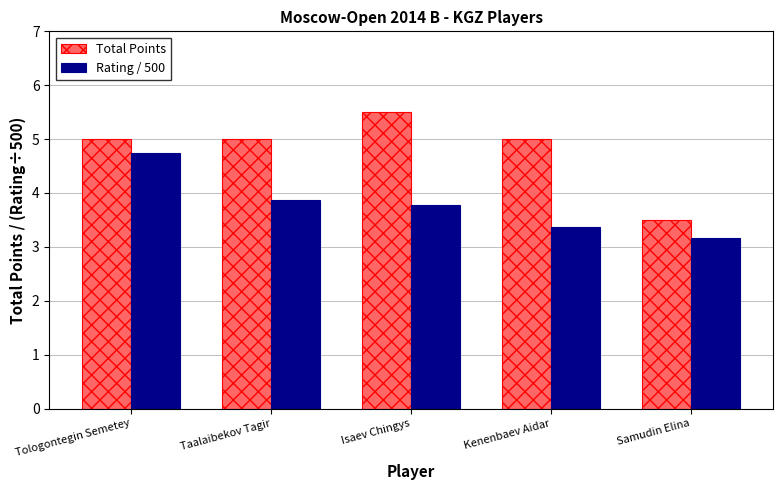

How many bars are there in total?

10